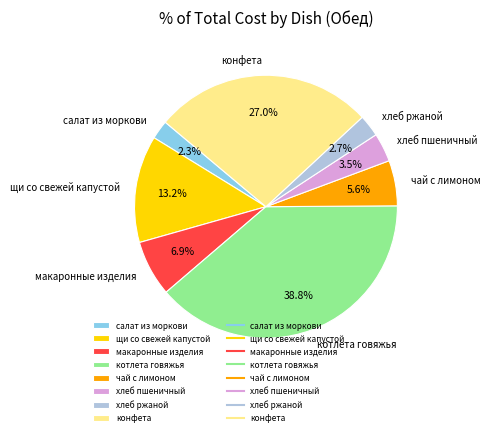

To the nearest percent, what portion does котлета говяжья represent?

39%